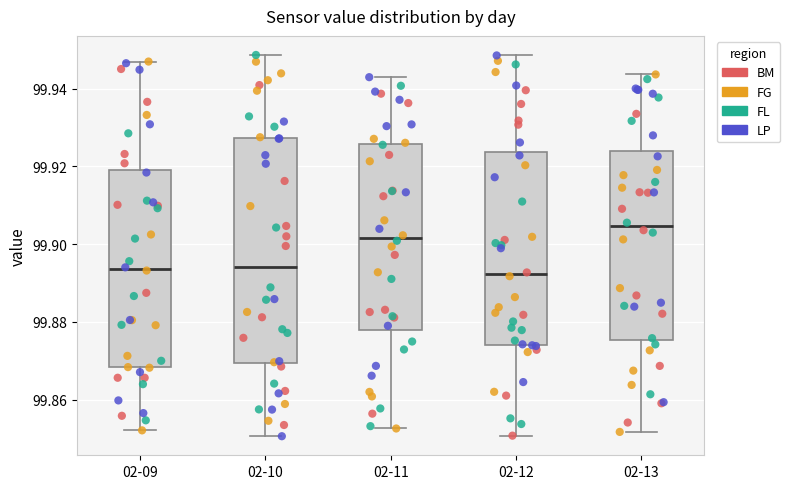

Which box's median line is the highest?

02-13